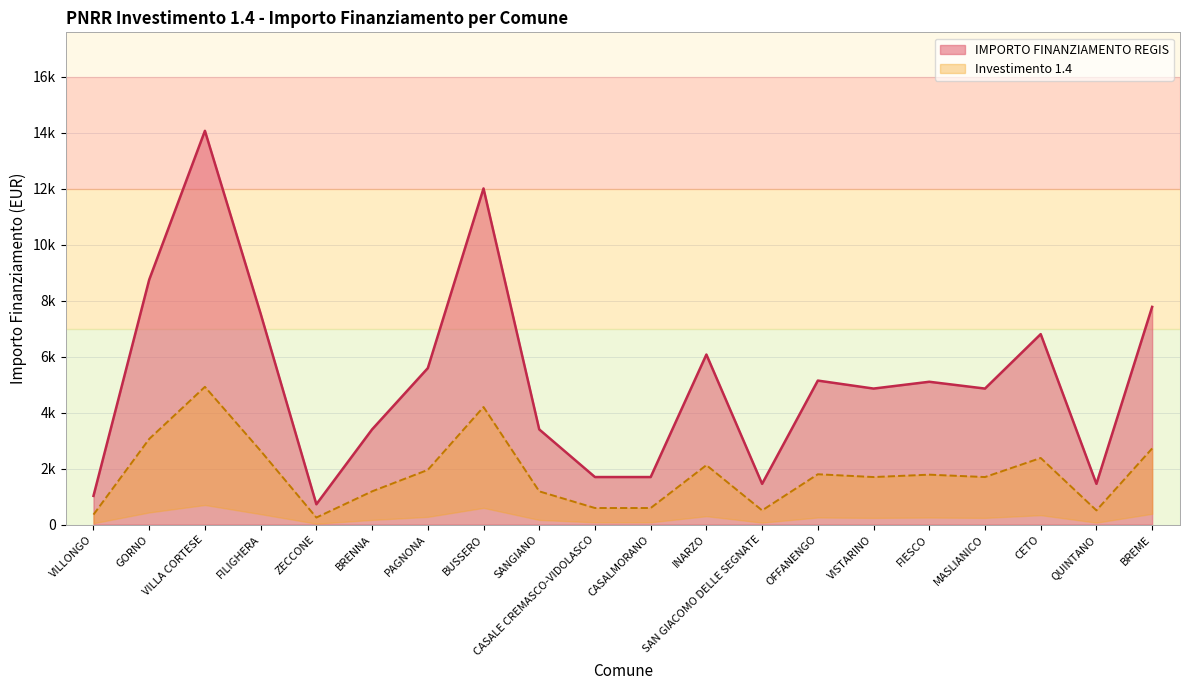

Which series has the largest total across all categories?

IMPORTO FINANZIAMENTO REGIS